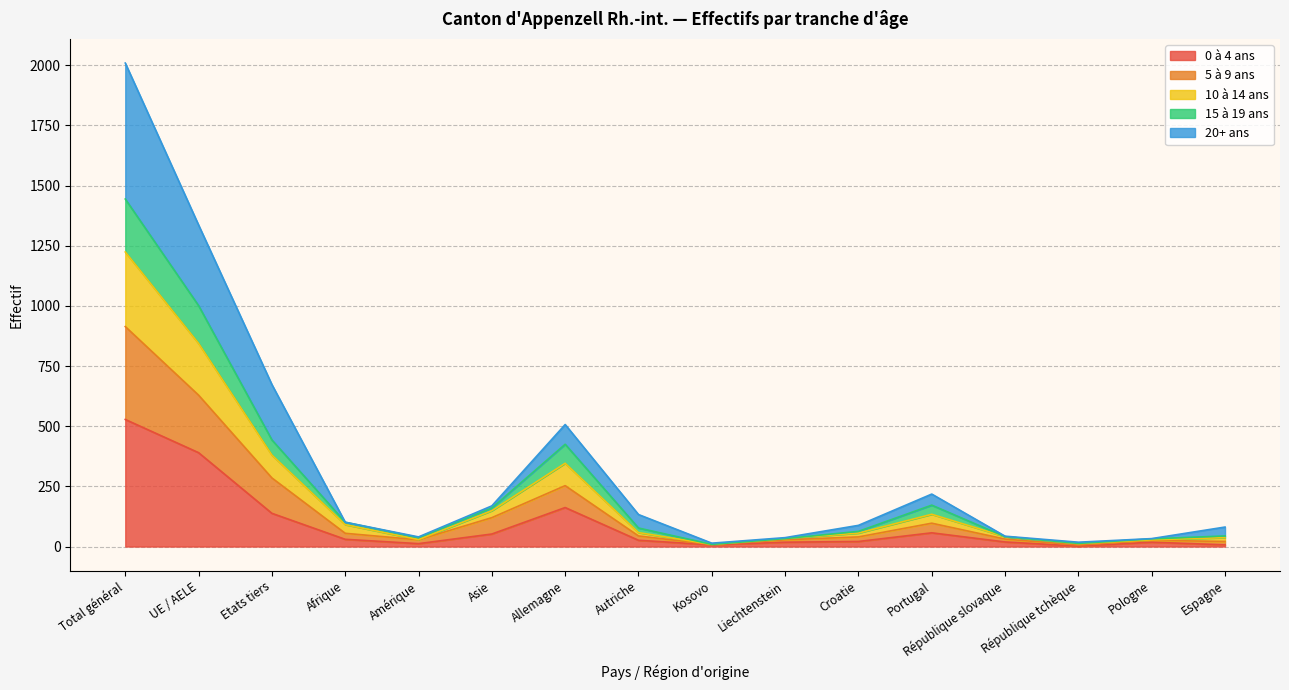

True or false: 0 à 4 ans and 15 à 19 ans intersect in this chart.

False